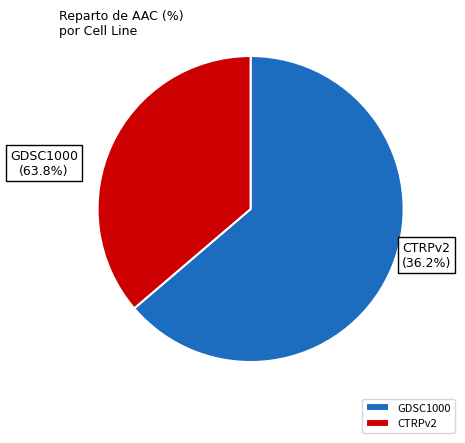

What percentage is the CTRPv2 slice, to the nearest percent?

36%